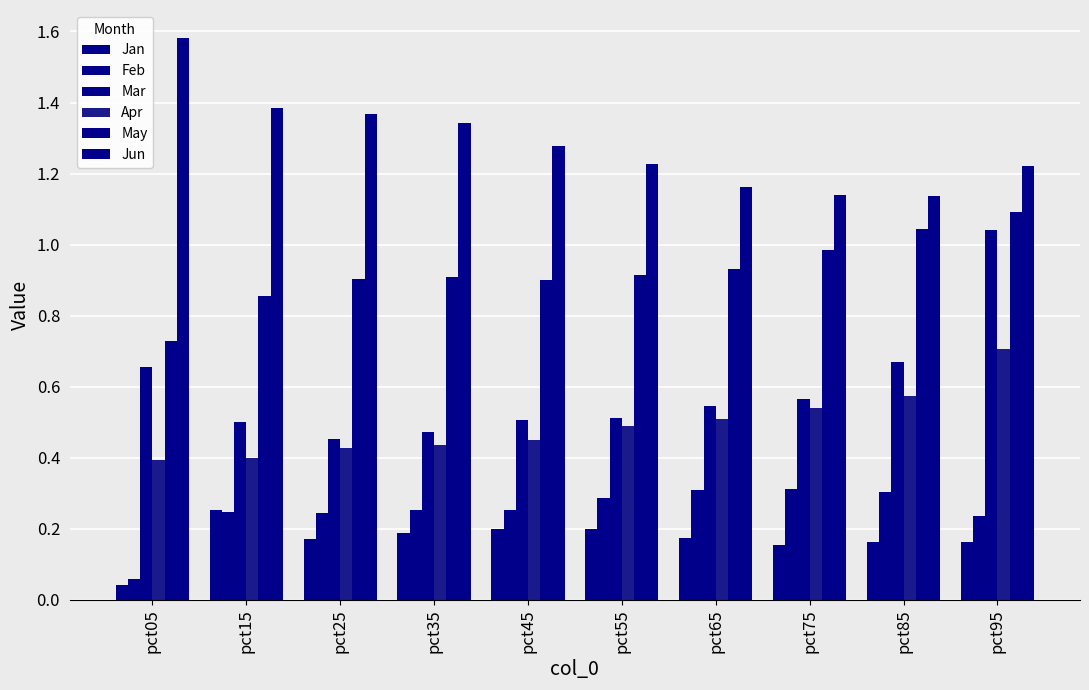

Are the bars horizontal?

No